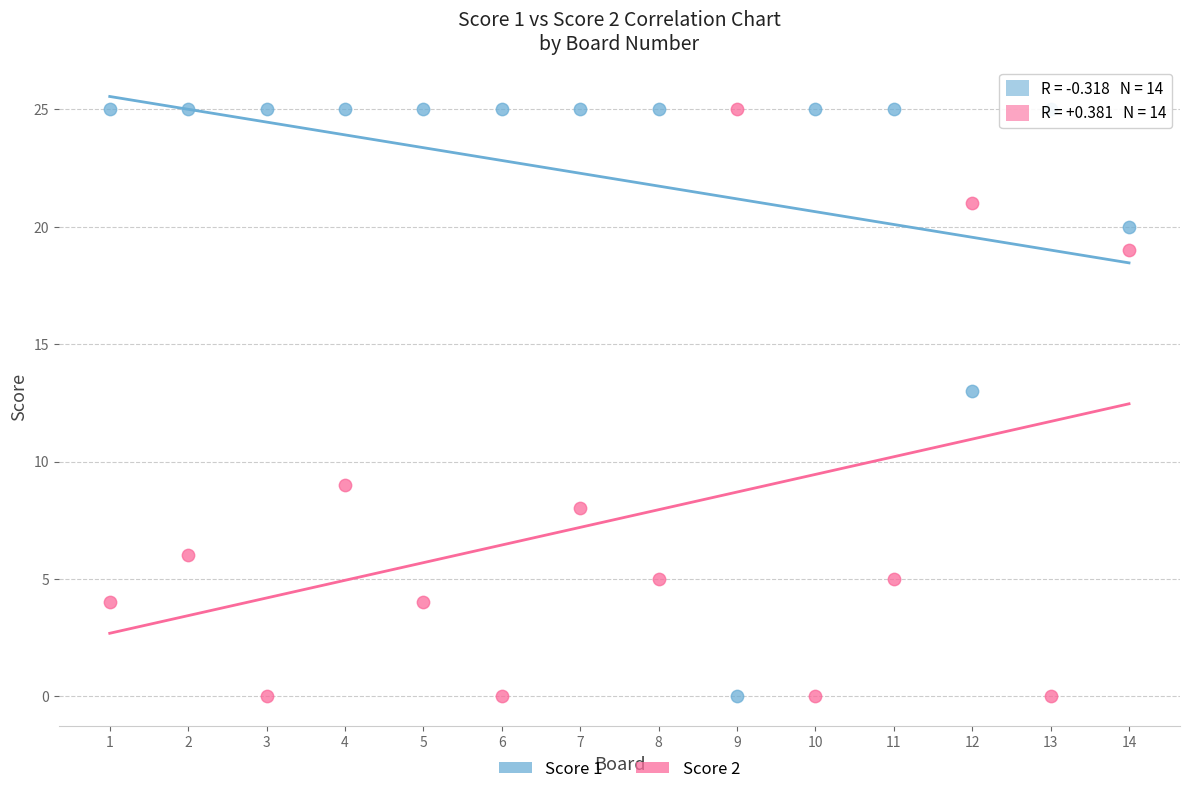

Across all data points, what is the range of X values (max minus min)?

13